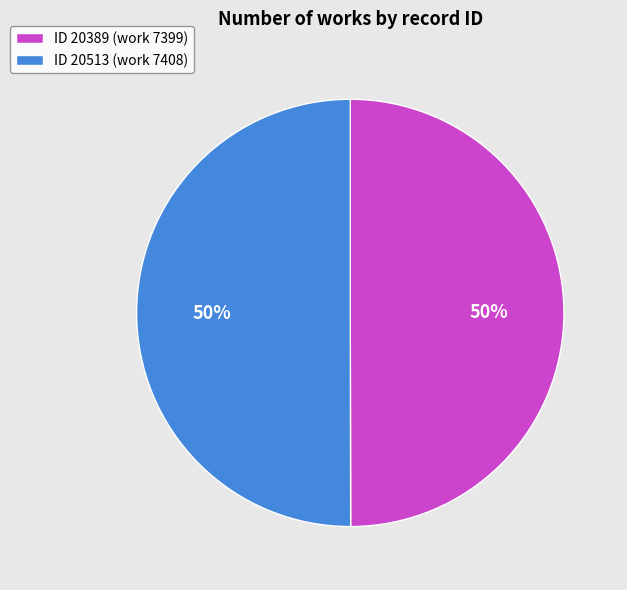

Approximately how many times larger is the value at ID 20513 (work 7408) compared to ID 20389 (work 7399)?

1.0